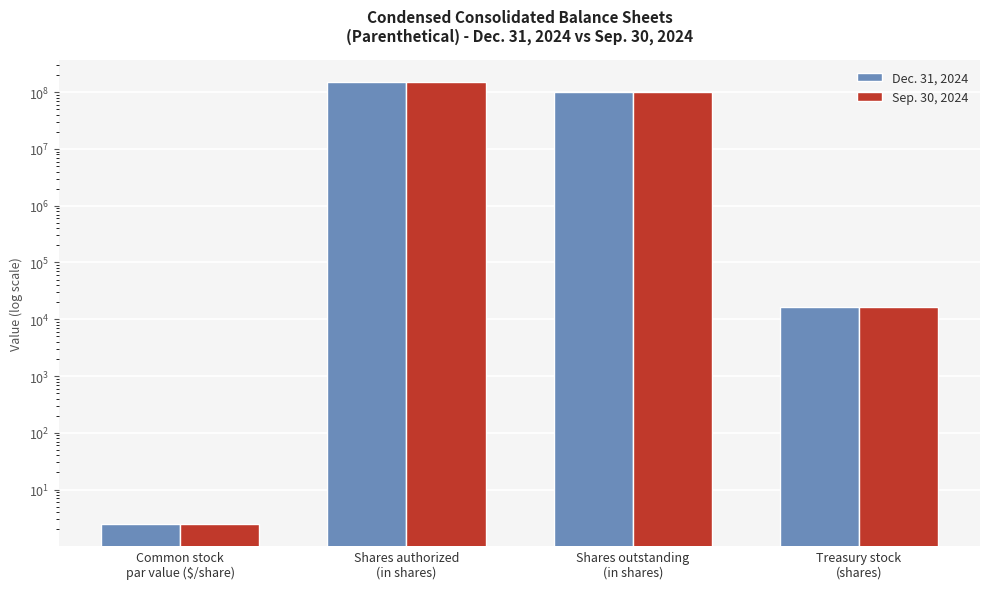

The value of Dec. 31, 2024 at Shares outstanding
(in shares) is 100191159.0. True or false?

True